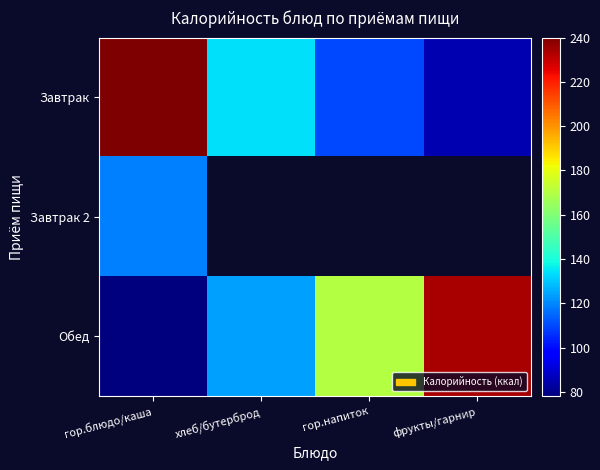

Rank the categories by Обед value from lowest to highest.

гор.блюдо/каша, хлеб/бутерброд, гор.напиток, фрукты/гарнир